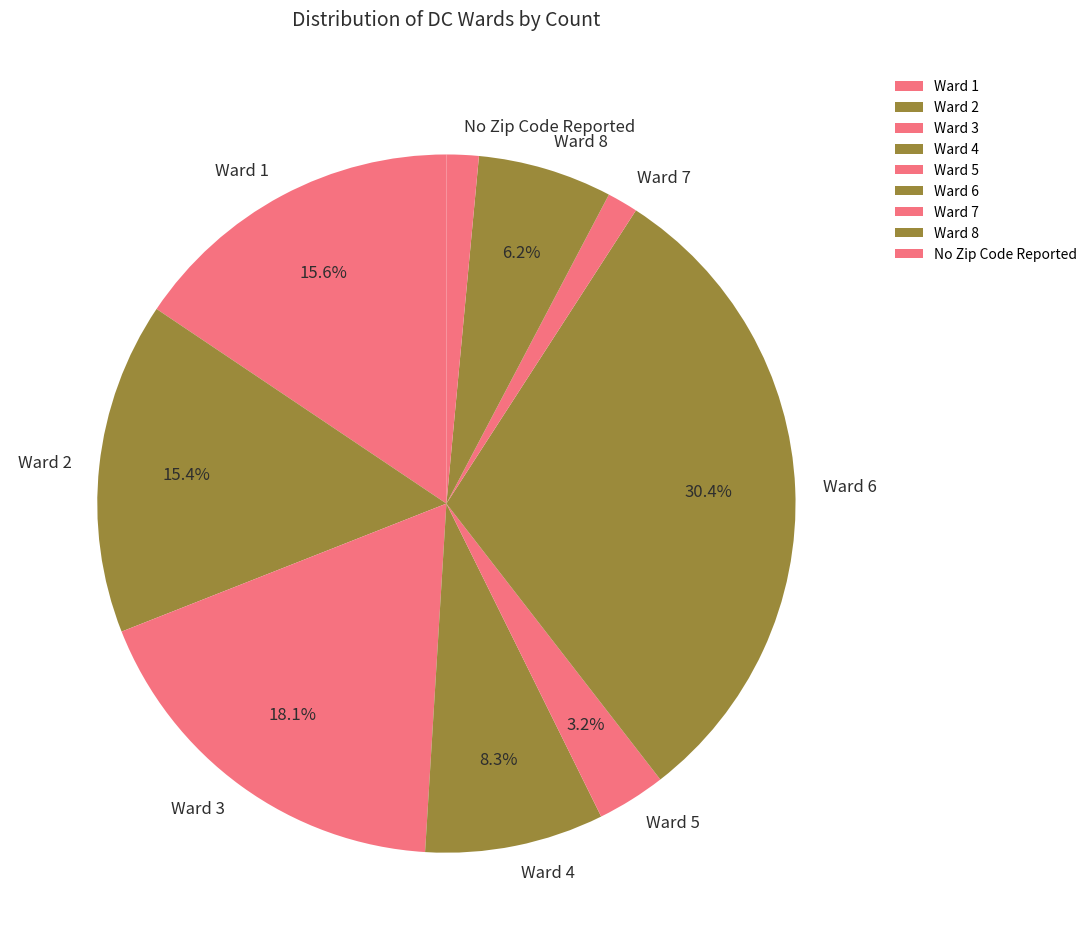

True or false: Ward 1 accounts for 10% of the total.

False